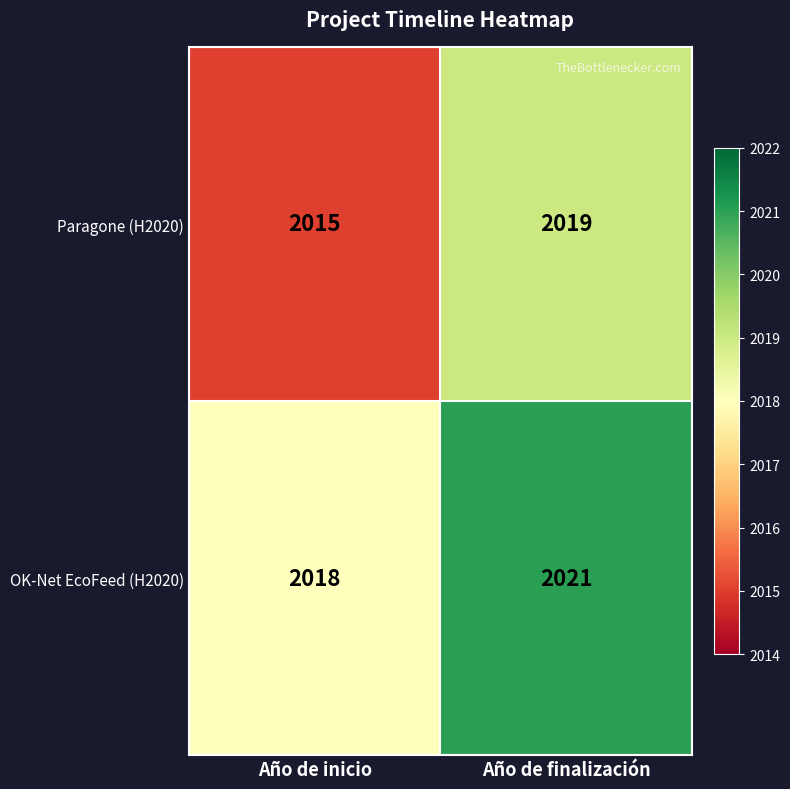

What is the sum of all Paragone (H2020) values?

4034